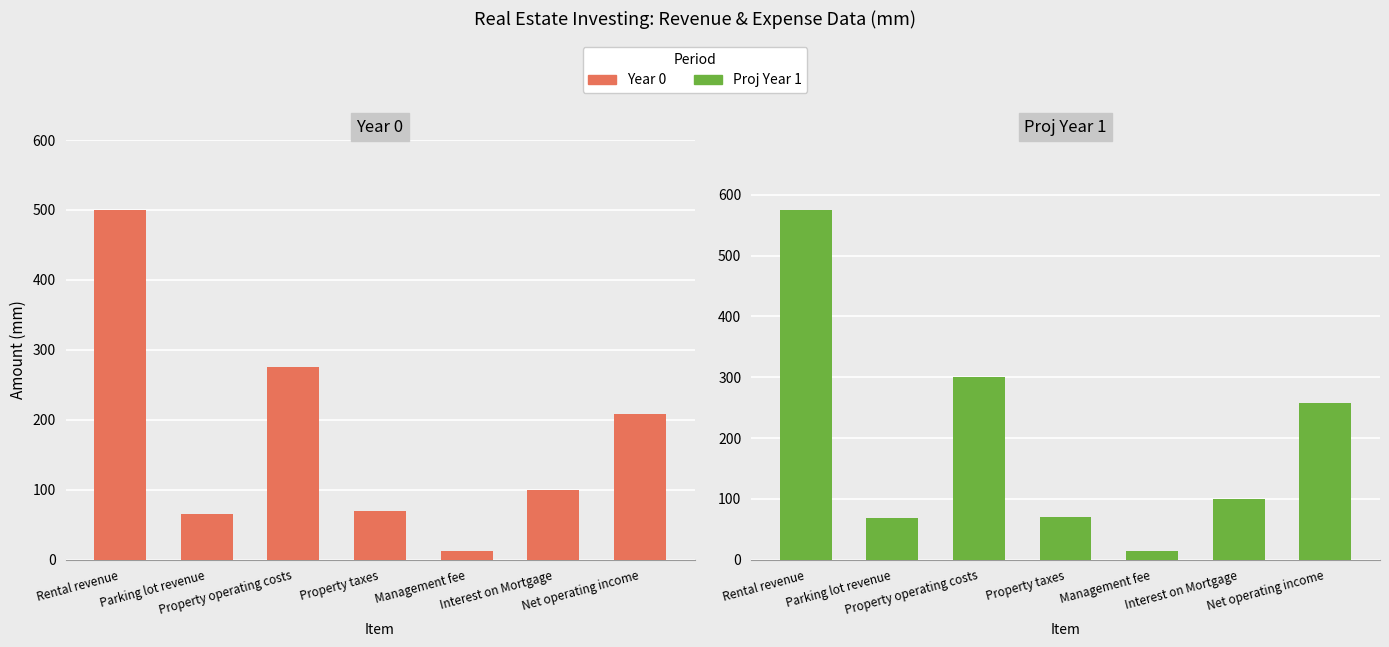

Is the value of Proj Year 1 at Property operating costs greater than the value of Year 0 at Management fee?

Yes